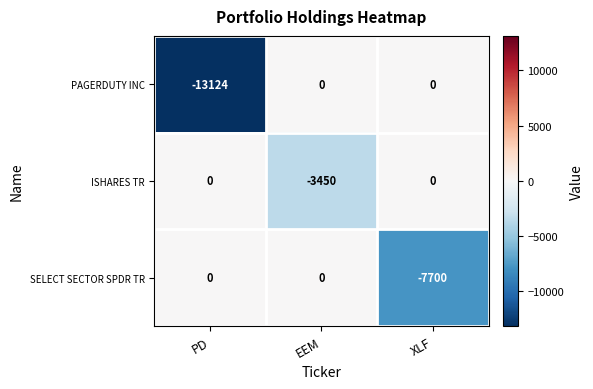

The value of SELECT SECTOR SPDR TR at EEM is 4538. True or false?

False